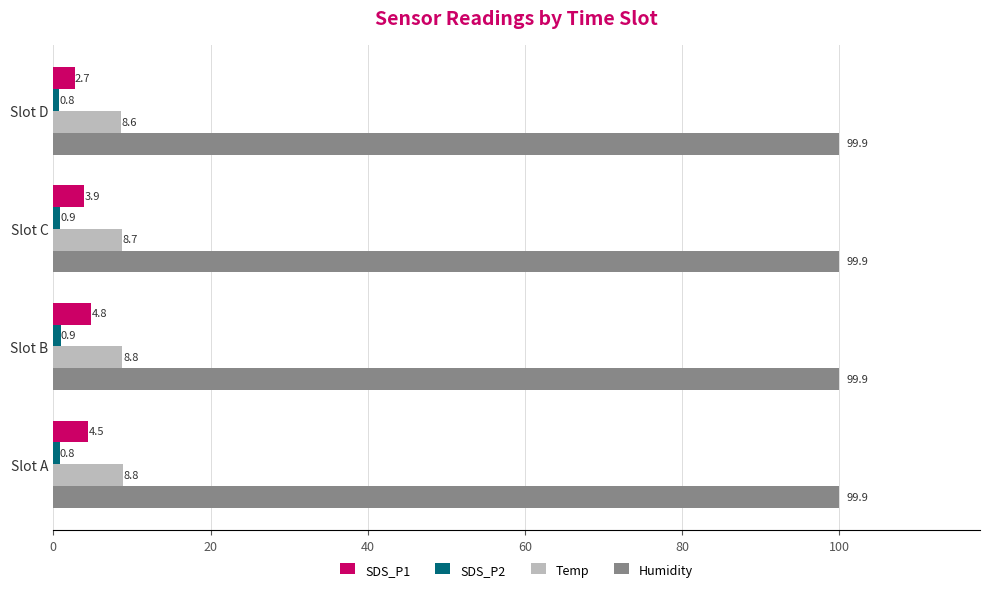

Is it true that SDS_P1 equals 3.9 at Slot C?

True